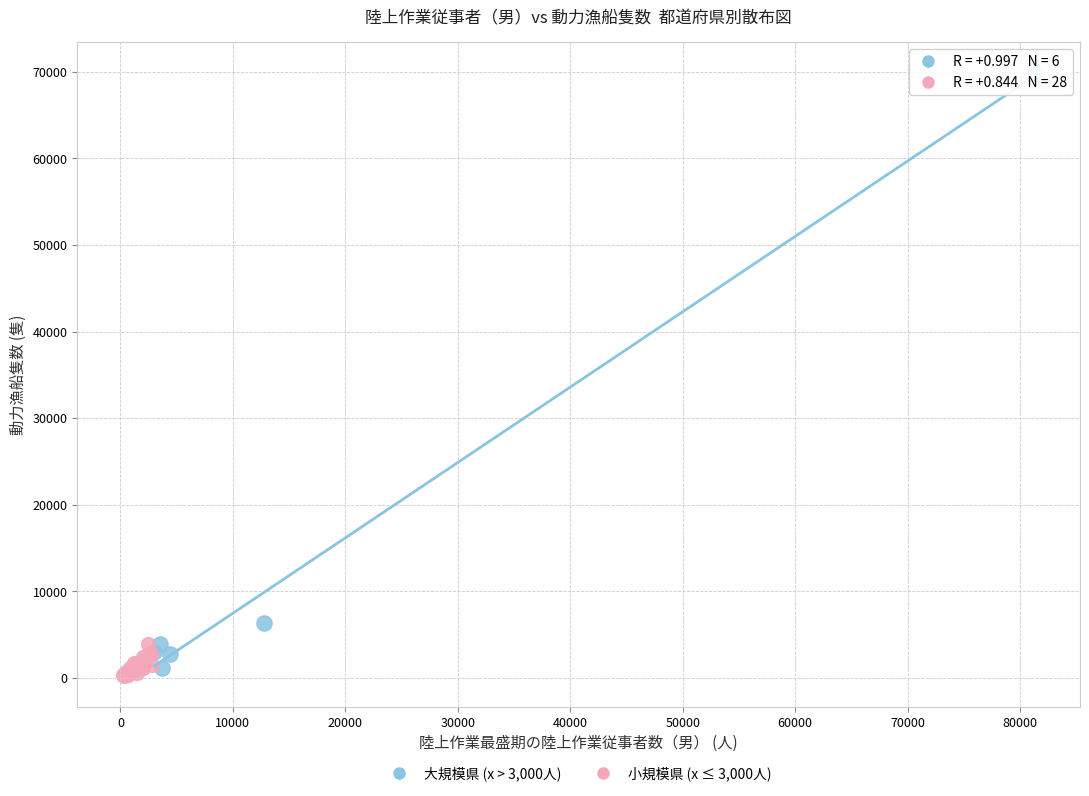

Which series has the largest Y range (max minus min)?

大規模県 (x > 3,000人)